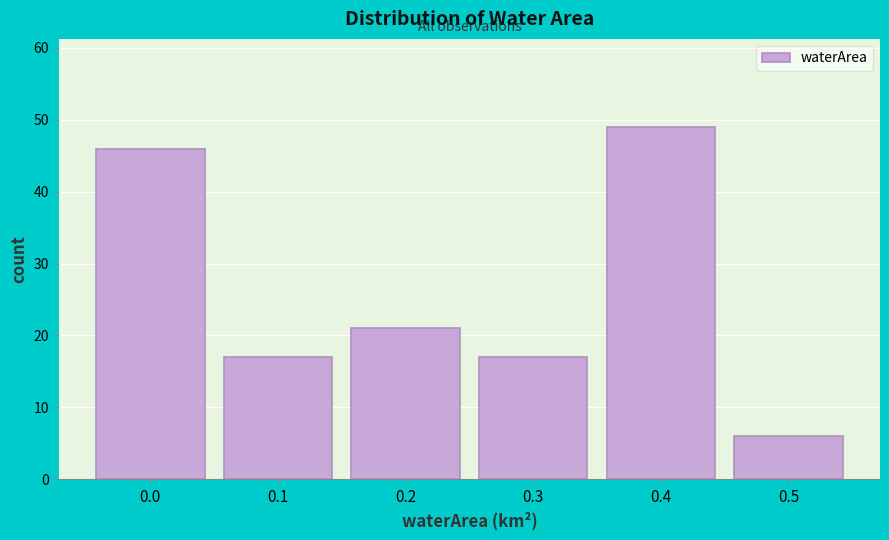

Reading right to left, extract all data points from this chart.

0.5=6	0.4=49	0.3=17	0.2=21	0.1=17	0.0=46